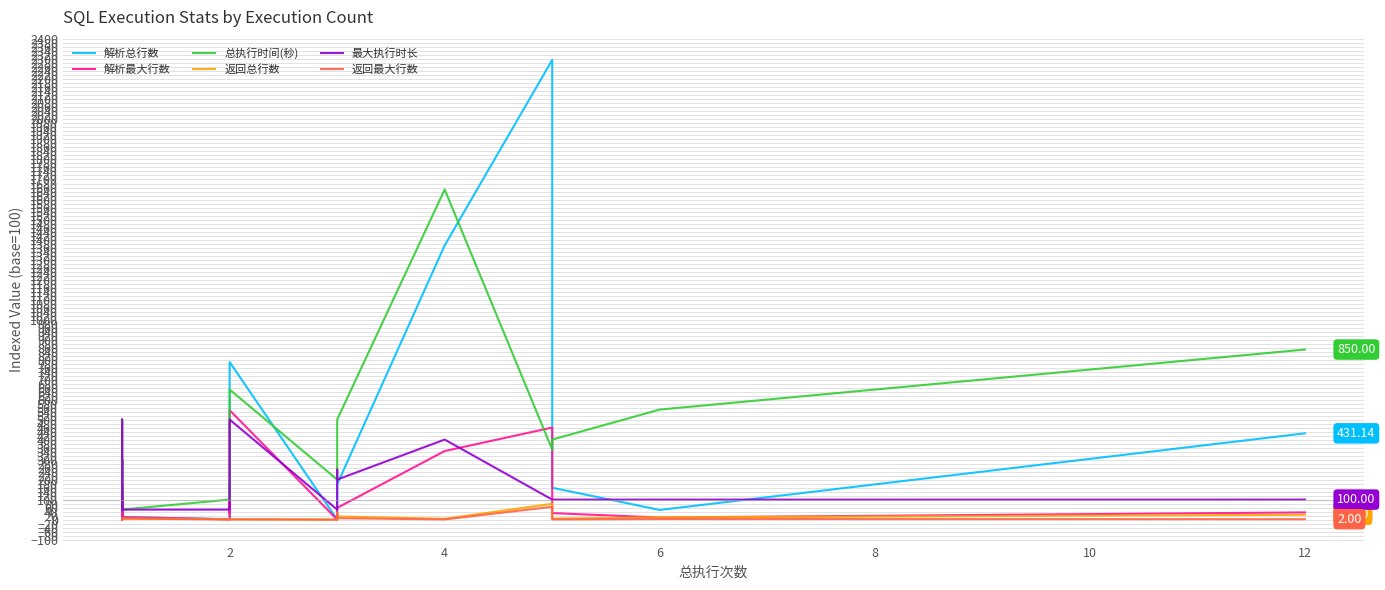

True or false: 返回最大行数 and 最大执行时长 intersect in this chart.

False